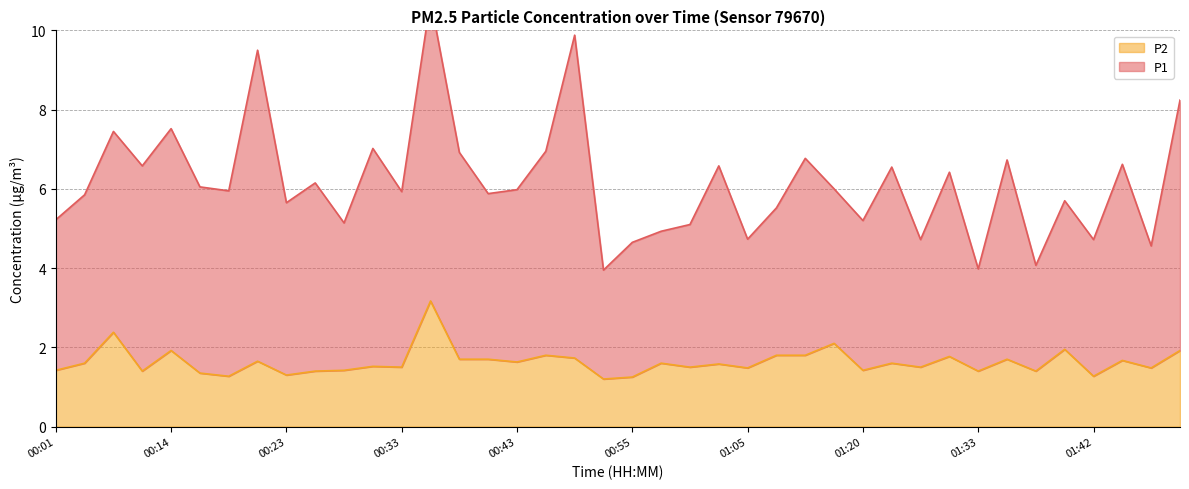

The P2 series shows 1.4 at 00:11. True or false?

True